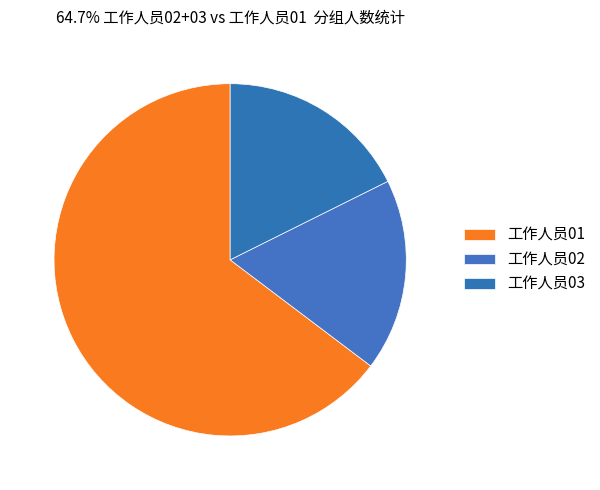

Which slice is the largest?

工作人员01